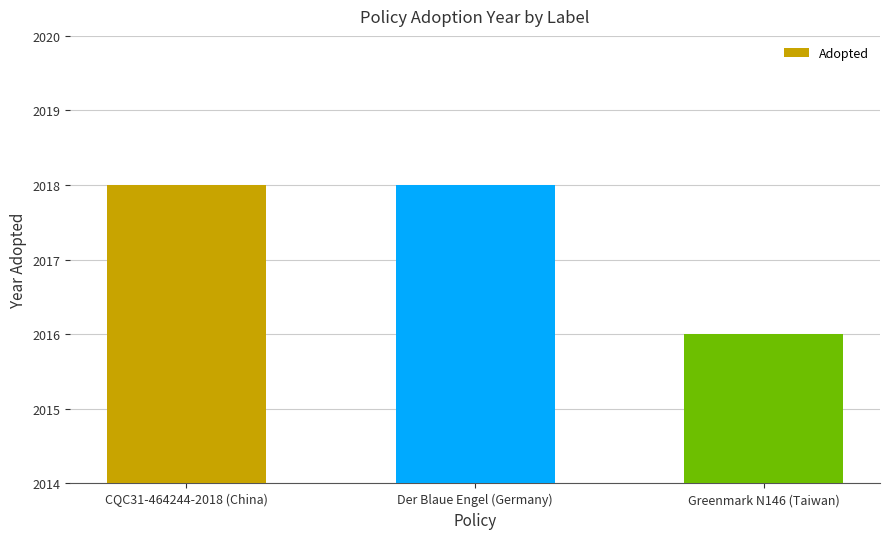

The value at CQC31-464244-2018 (China) is 982. True or false?

False